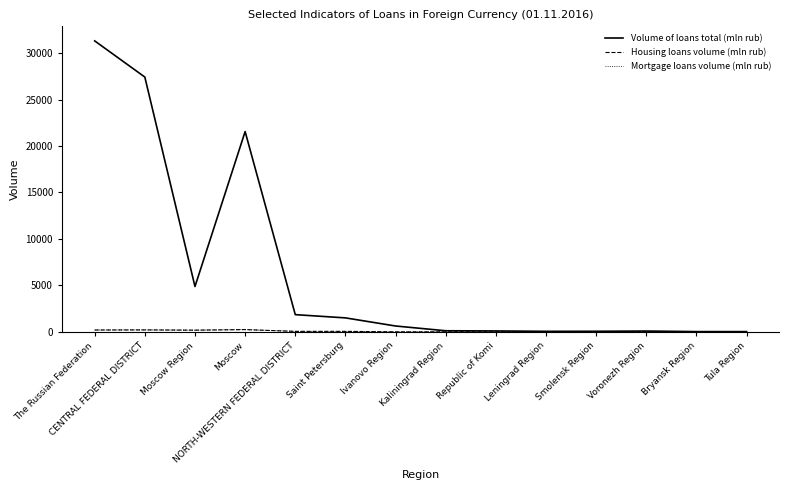

The Housing loans volume (mln rub) series shows 70.5 at Moscow. True or false?

False